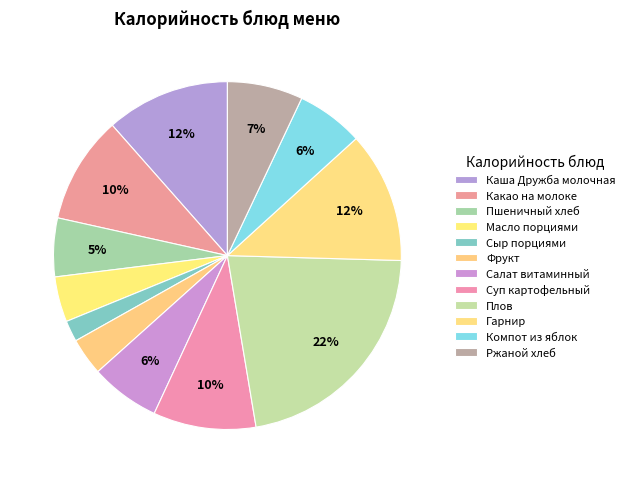

Is Фрукт the majority of the pie?

No